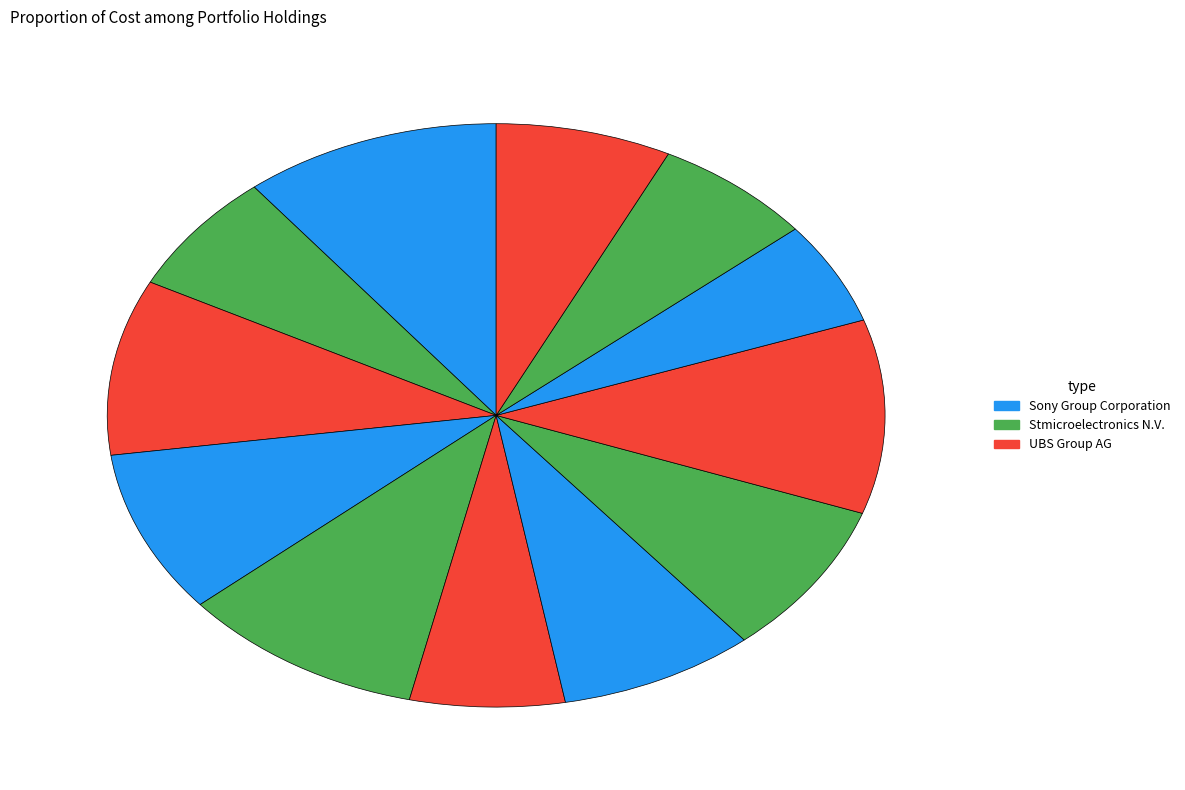

How many segments does this pie chart have?

12